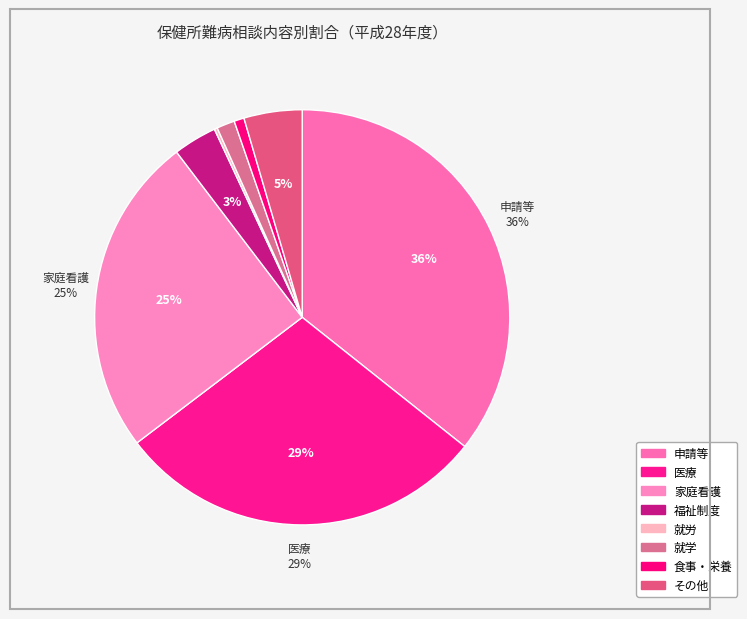

How much of the chart is everything except その他?

95.5%